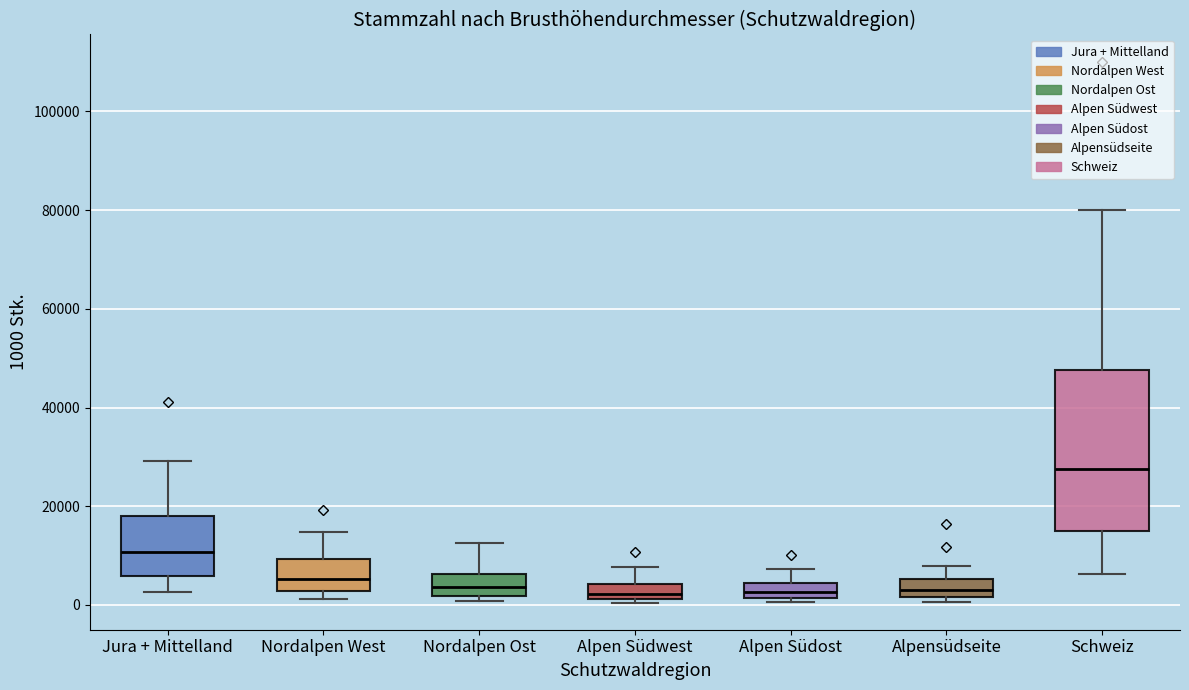

Where does the median line of the box for Alpensüdseite sit on the y-axis? The values are not printed on the chart, so give them approximately, as read against the axis.

4000